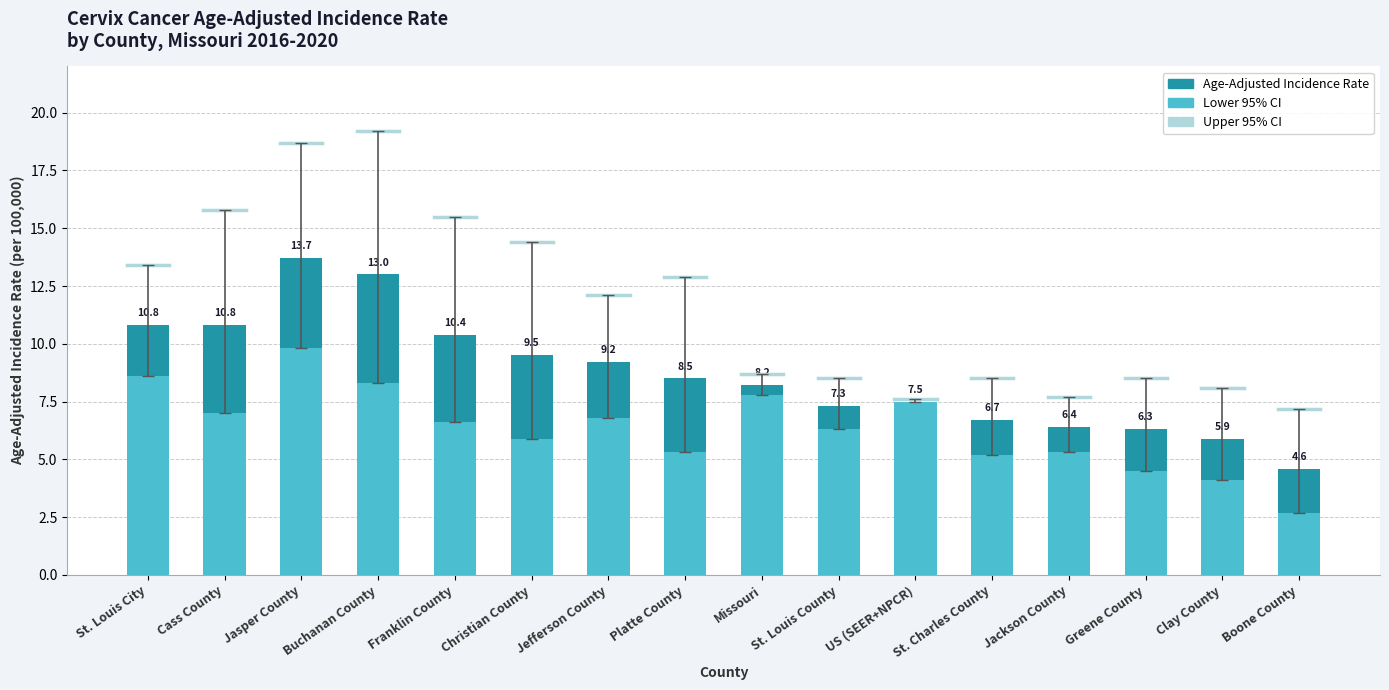

Reading right to left, what are all the values shown in this chart?

Age-Adjusted Incidence Rate: Boone County=4.6	Clay County=5.9	Greene County=6.3	Jackson County=6.4	St. Charles County=6.7	US (SEER+NPCR)=7.5	St. Louis County=7.3	Missouri=8.2	Platte County=8.5	Jefferson County=9.2	Christian County=9.5	Franklin County=10.4	Buchanan County=13.0	Jasper County=13.7	Cass County=10.8	St. Louis City=10.8
Lower 95% CI: Boone County=2.7	Clay County=4.1	Greene County=4.5	Jackson County=5.3	St. Charles County=5.2	US (SEER+NPCR)=7.5	St. Louis County=6.3	Missouri=7.8	Platte County=5.3	Jefferson County=6.8	Christian County=5.9	Franklin County=6.6	Buchanan County=8.3	Jasper County=9.8	Cass County=7.0	St. Louis City=8.6
Upper 95% CI: Boone County=7.2	Clay County=8.1	Greene County=8.5	Jackson County=7.7	St. Charles County=8.5	US (SEER+NPCR)=7.6	St. Louis County=8.5	Missouri=8.7	Platte County=12.9	Jefferson County=12.1	Christian County=14.4	Franklin County=15.5	Buchanan County=19.2	Jasper County=18.7	Cass County=15.8	St. Louis City=13.4